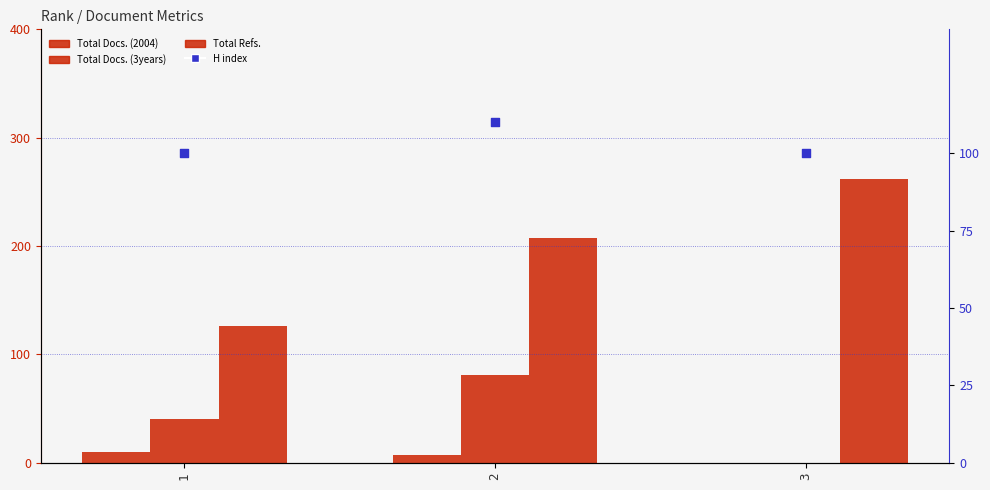

Which series reaches the maximum Y coordinate?

Total Refs.